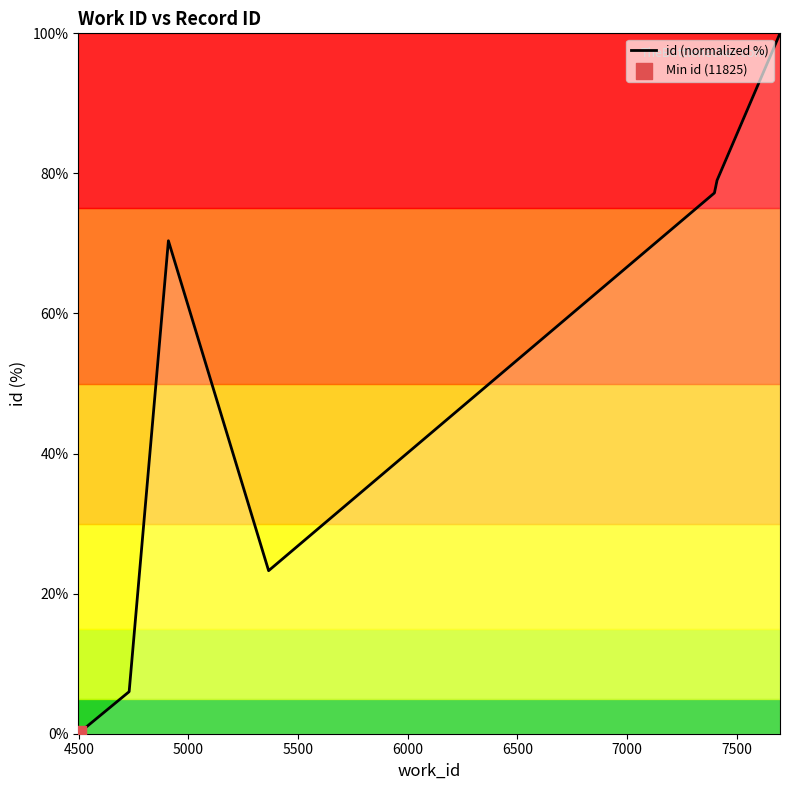

What is the difference between the maximum and minimum values?

100.0